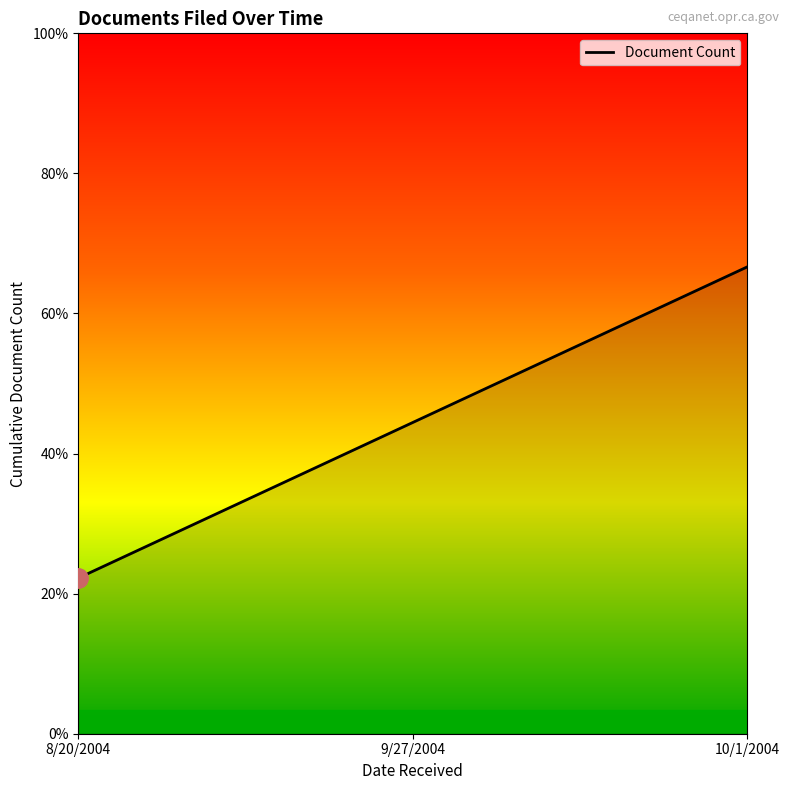

What position from the left is 9/27/2004?

2